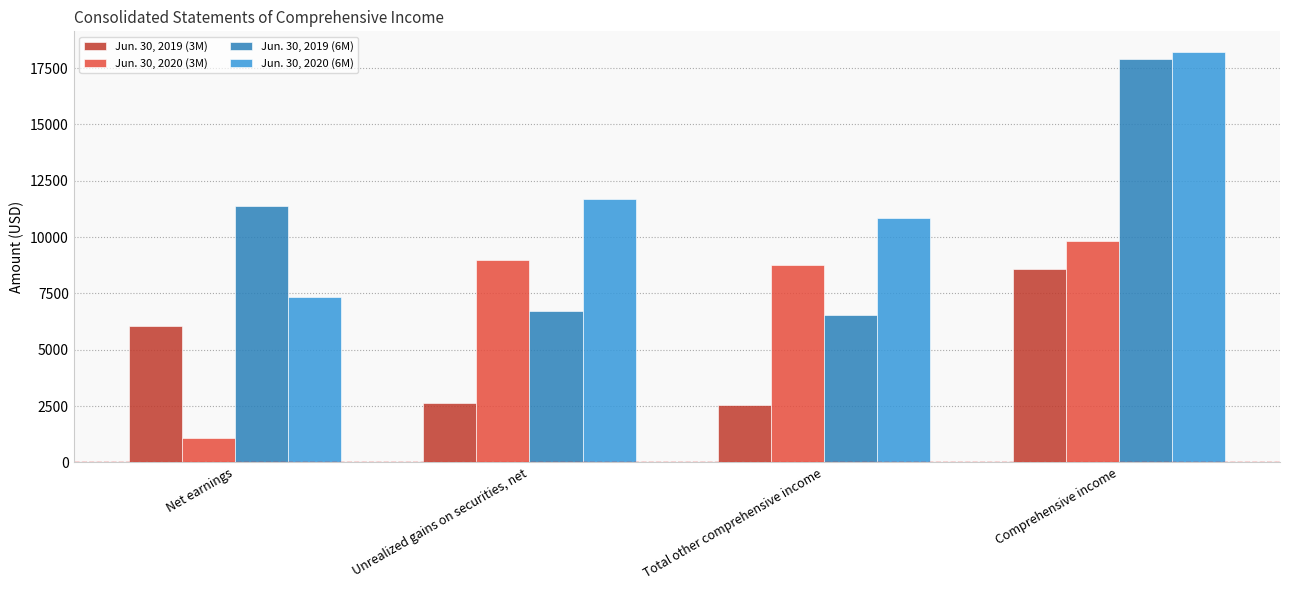

What is the smallest value displayed?

1075